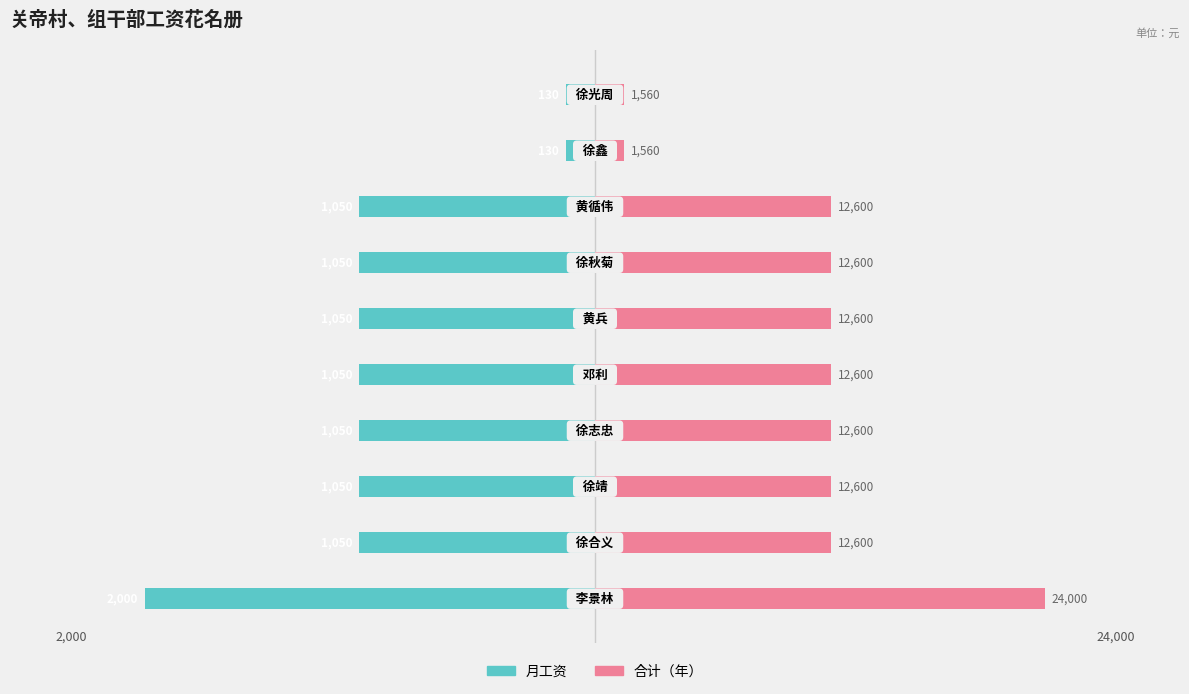

How many data points in 月工资 are less than -1050?

1